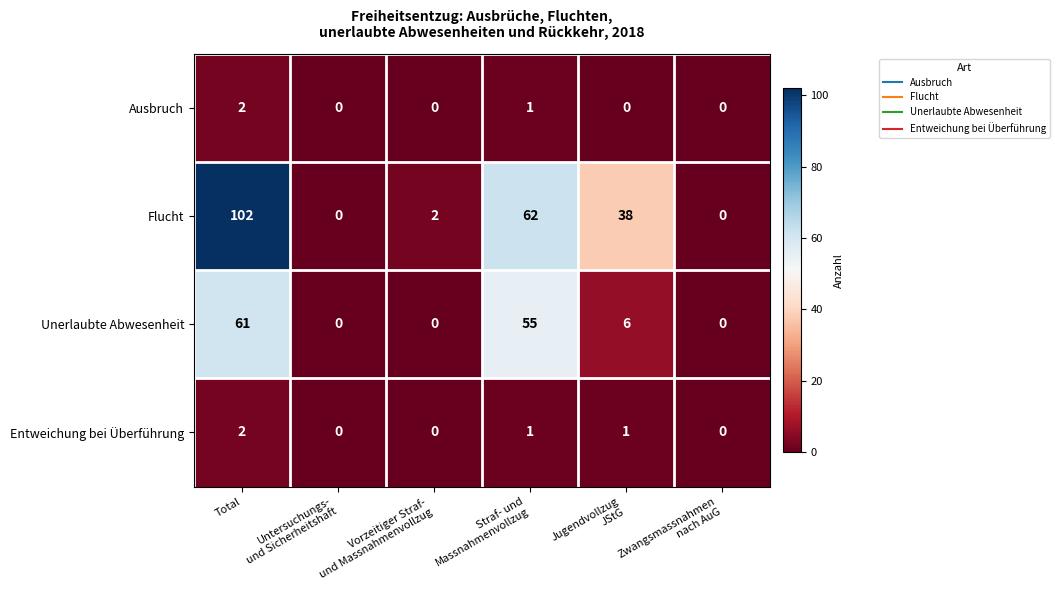

What is the highest value of the Flucht series?

102